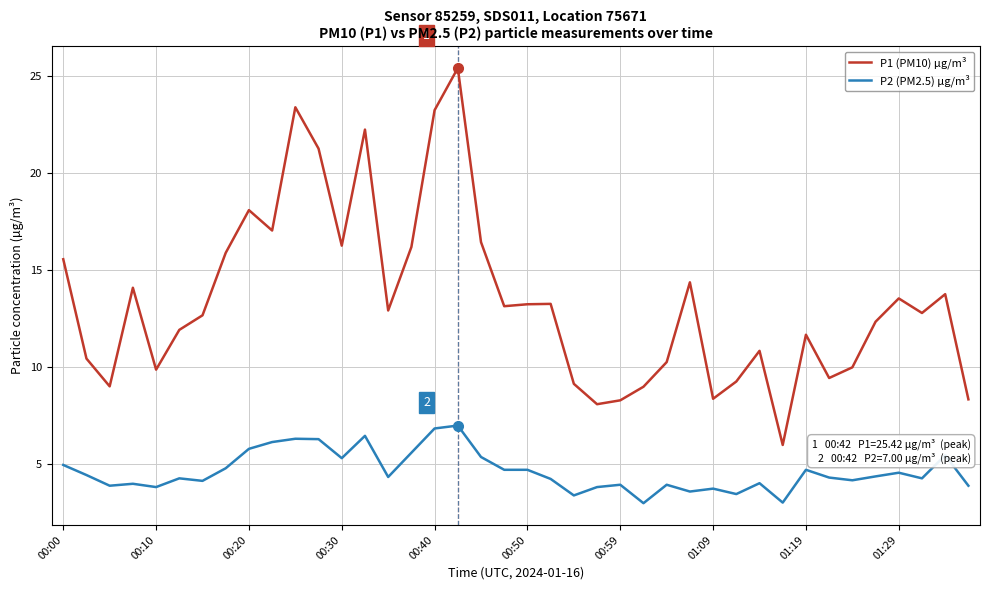

List the series in order of their peak value, highest first.

P1 (PM10) µg/m³, P2 (PM2.5) µg/m³